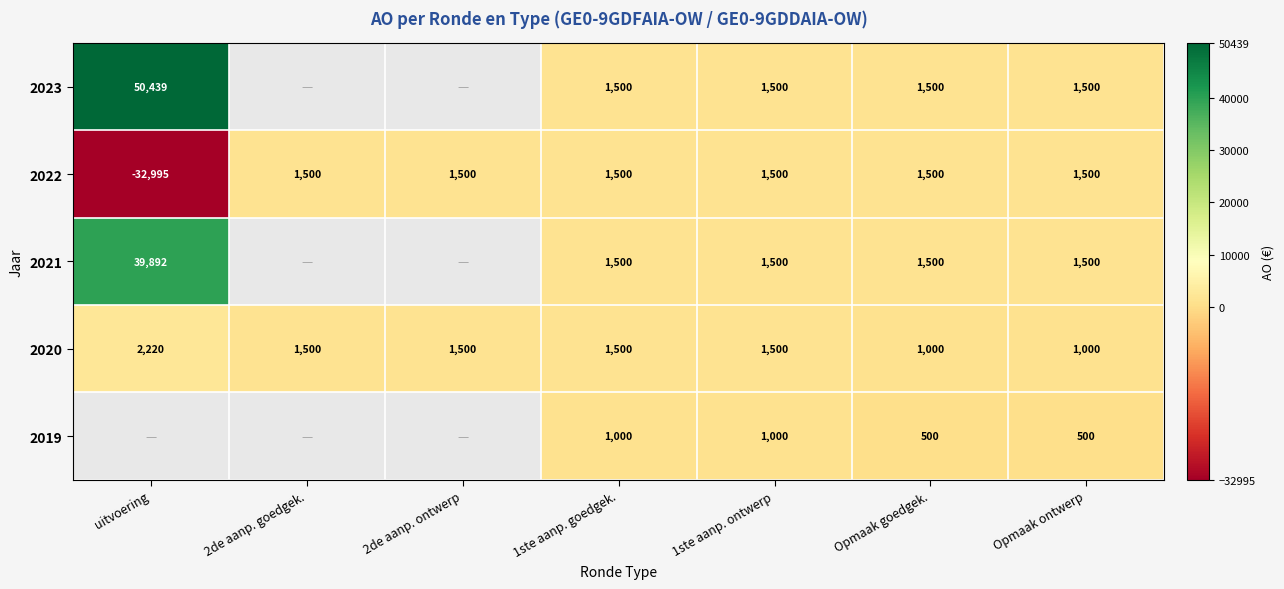

What is the total value across all series at Opmaak ontwerp?

6000